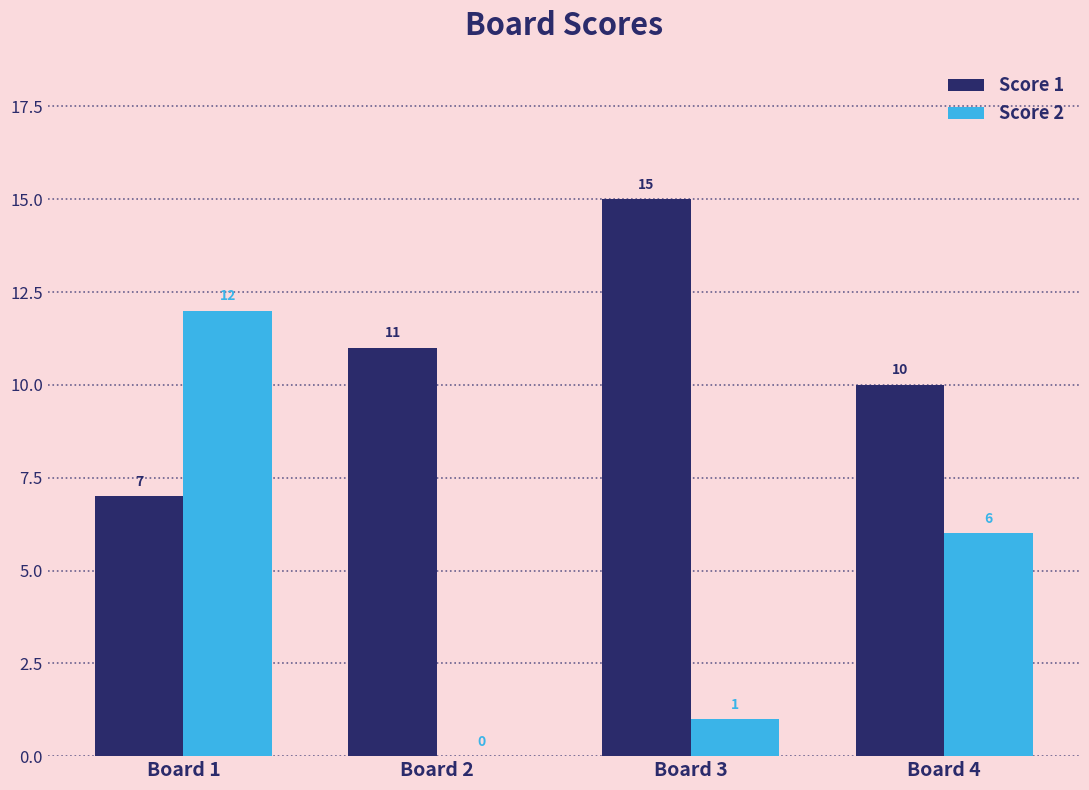

What is the sum of all Score 1 values?

43